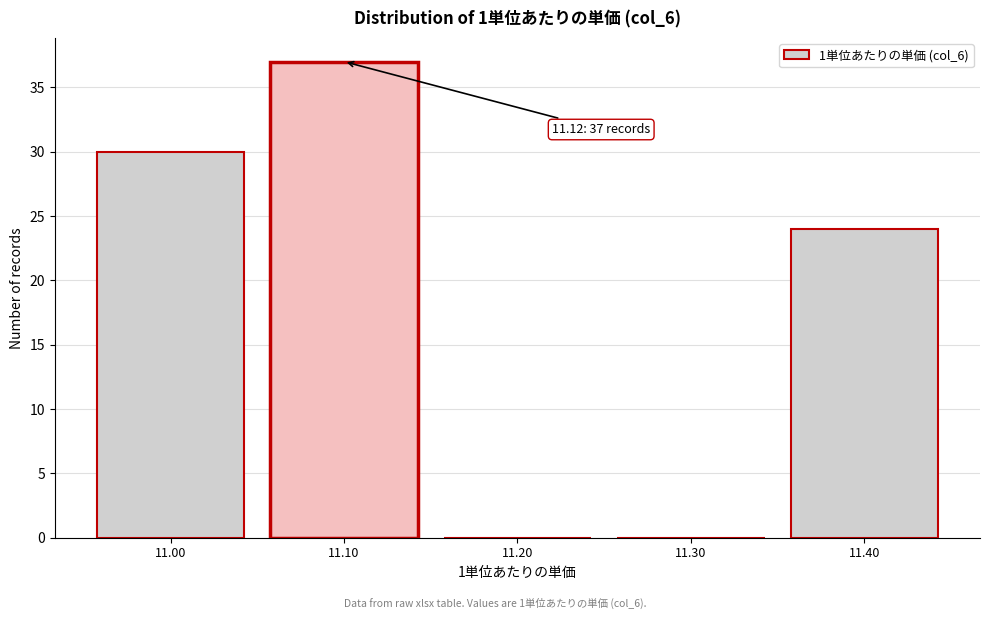

Reading left to right, extract all data points from this chart.

11.00=30	11.10=37	11.20=0	11.30=0	11.40=24